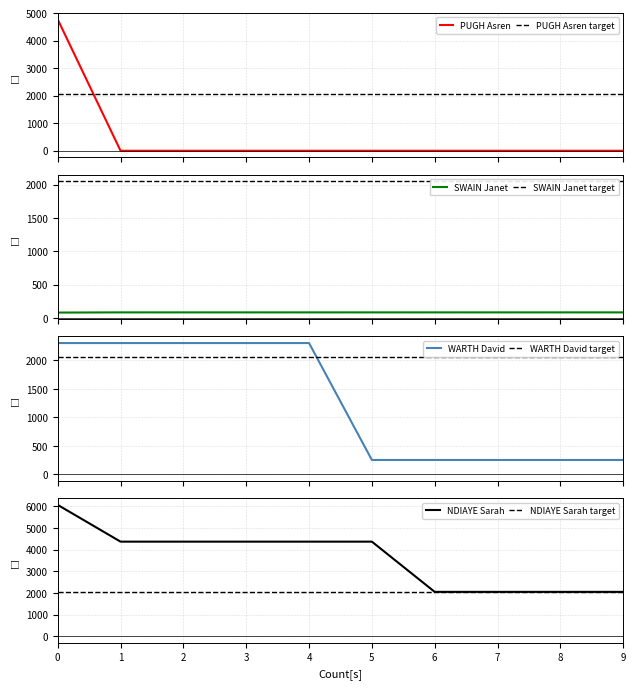

What is the maximum value for PUGH Asren?

4777